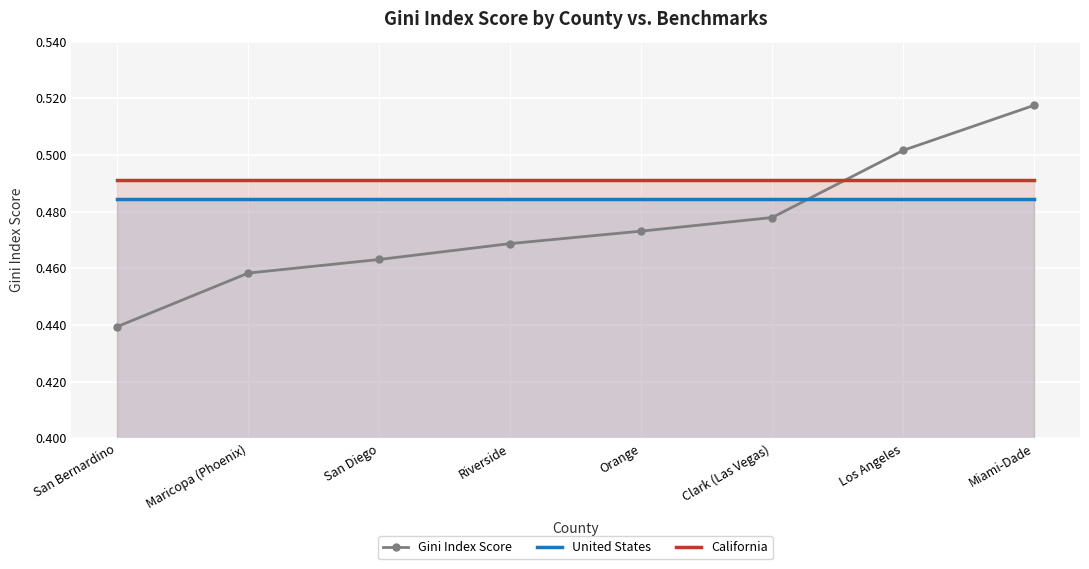

Reading left to right, list all the values displayed in this chart.

Gini Index Score: 0.4	0.5	0.5	0.5	0.5	0.5	0.5	0.5
United States: 0.5	0.5	0.5	0.5	0.5	0.5	0.5	0.5
California: 0.5	0.5	0.5	0.5	0.5	0.5	0.5	0.5